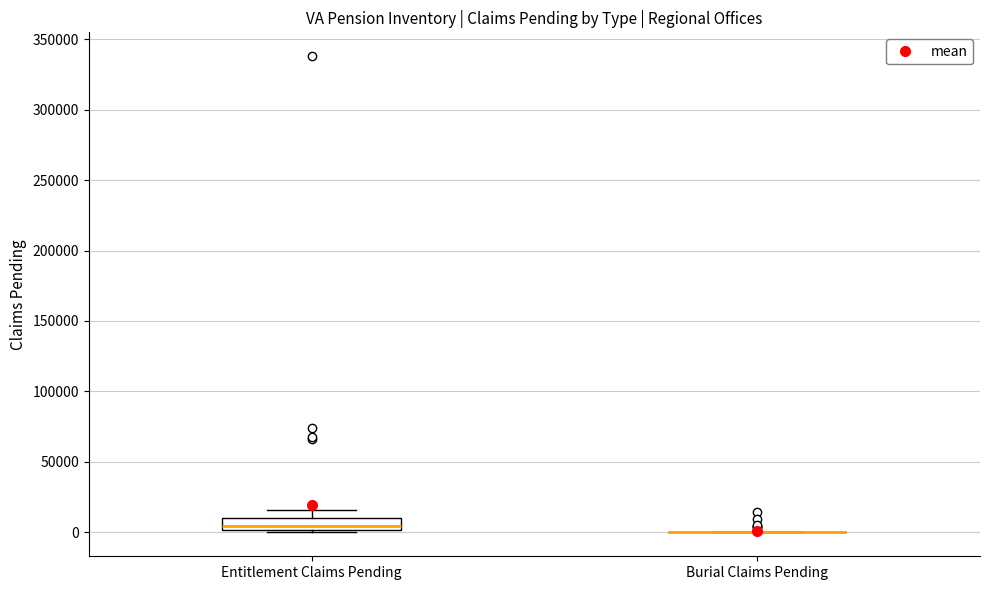

Reading left to right, read every box against the y-axis: the position of its median line, the range the box covers, and the ends of its whiskers. The values are not printed on the chart, so give them approximately, as read against the axis.

Entitlement Claims Pending: median 5000, box 0 to 10000, whiskers 0 to 15000
Burial Claims Pending: box collapsed to a line at 0, whiskers 0 to 0